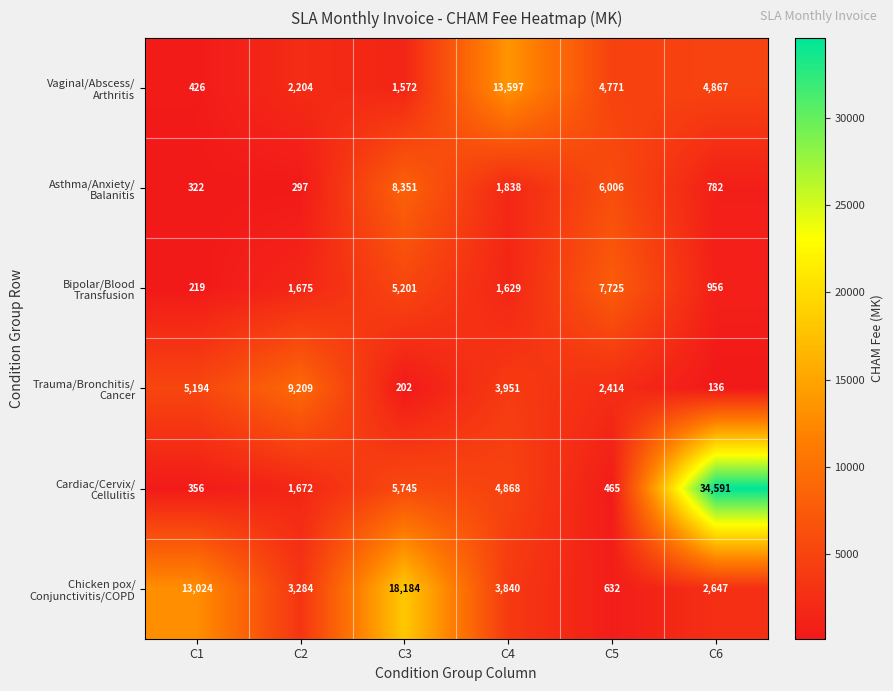

At which category is the sum across all series the highest?

C6